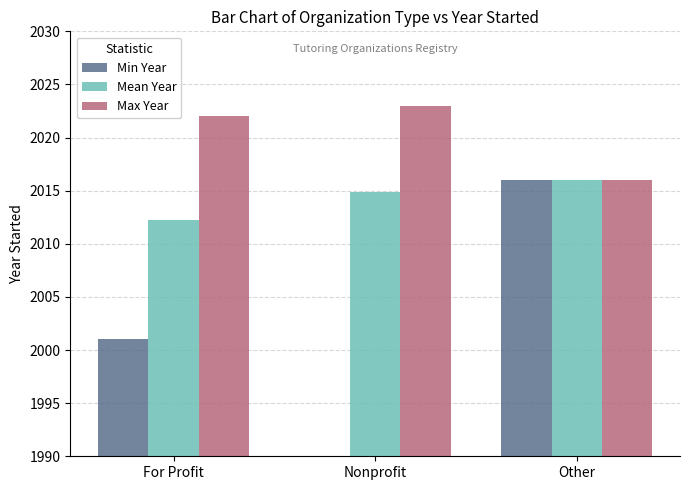

Reading left to right, list all the values displayed in this chart.

Min Year: 2001.0	1990.0	2016.0
Mean Year: 2012.2	2014.9	2016.0
Max Year: 2022.0	2023.0	2016.0